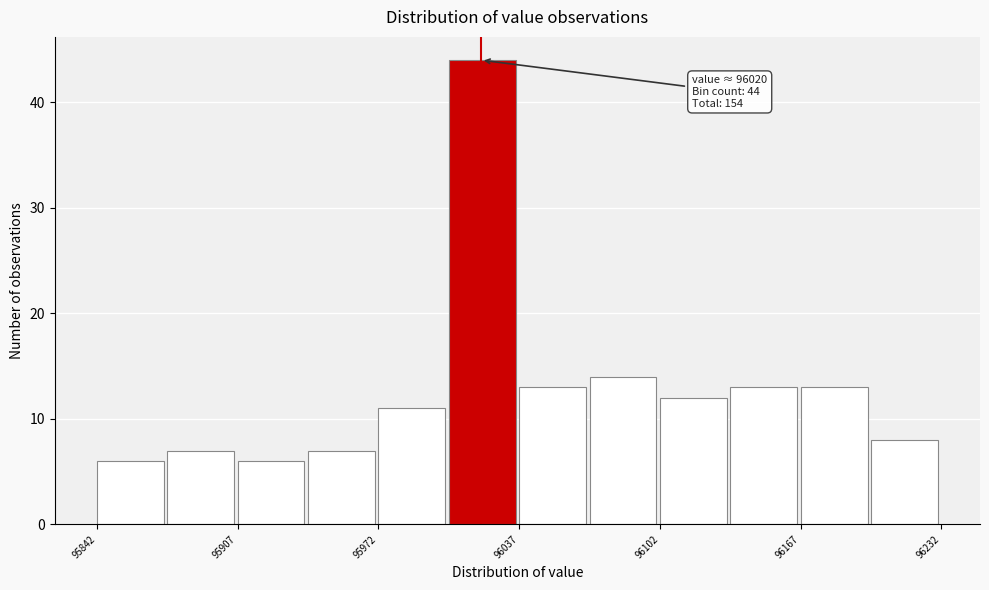

Around what value on the x-axis is the tallest bar? Give the approximate position of its centre, as read against the axis.

96020